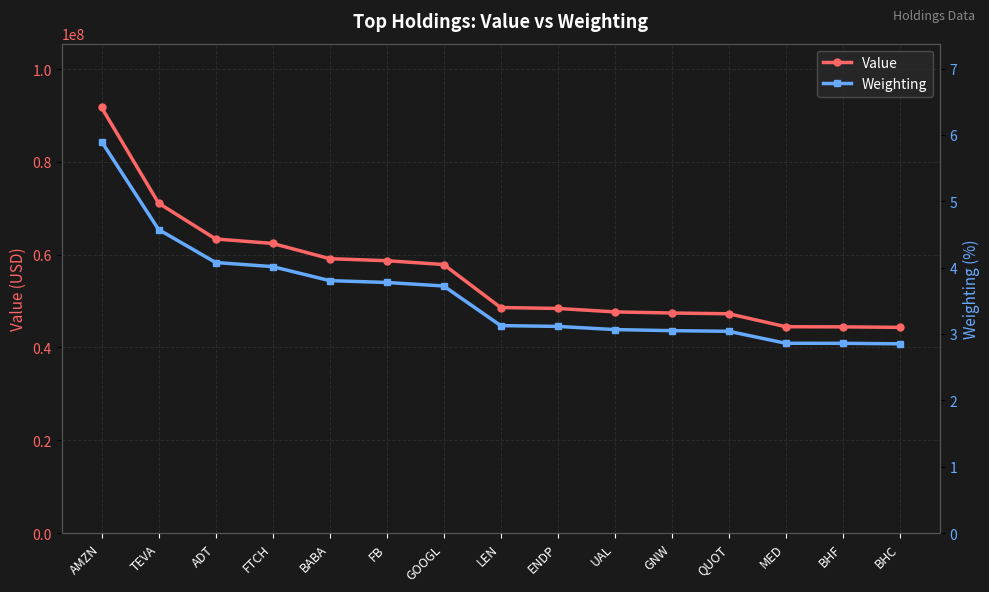

Reading left to right, transcribe all the data shown in this chart.

Value: 91730000.0	71107000.0	63390000.0	62425000.0	59141000.0	58704000.0	57876000.0	48606000.0	48412000.0	47671000.0	47427000.0	47267000.0	44472000.0	44444000.0	44336000.0
Weighting: 5.9	4.6	4.1	4.0	3.8	3.8	3.7	3.1	3.1	3.1	3.0	3.0	2.9	2.9	2.9